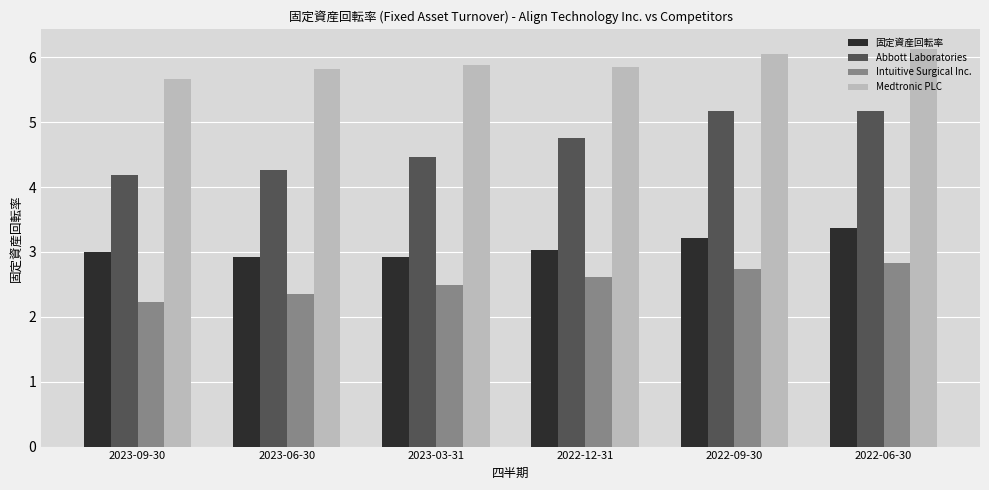

What are all the series names shown in the legend?

固定資産回転率, Abbott Laboratories, Intuitive Surgical Inc., Medtronic PLC